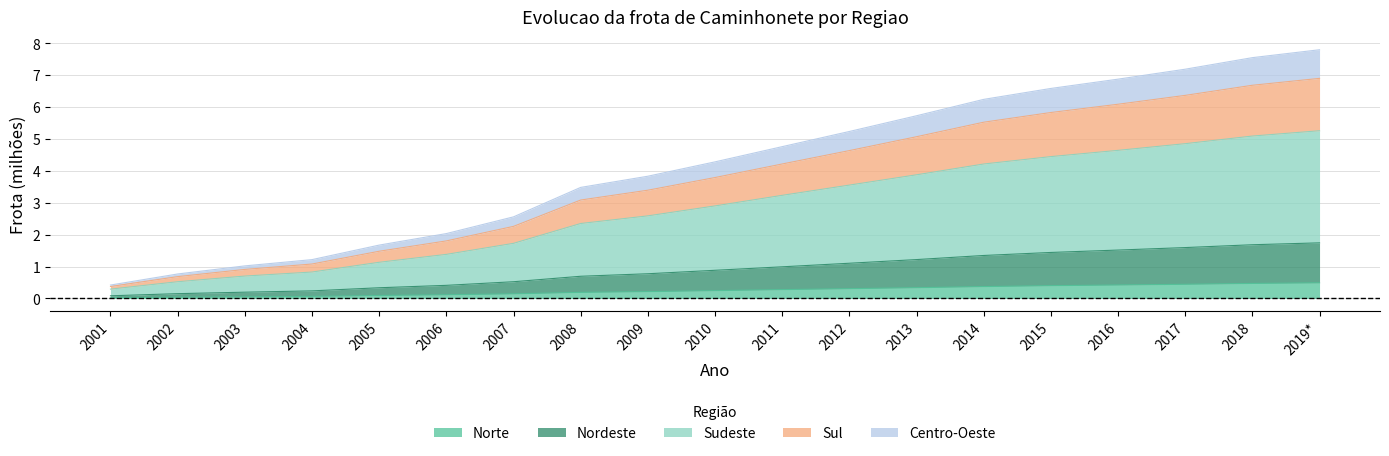

Does the chart have visible grid lines?

Yes